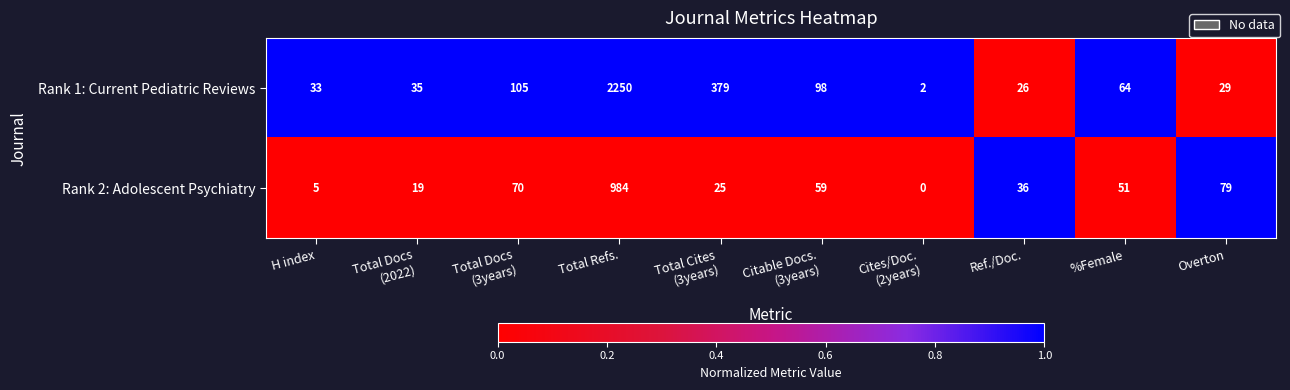

What is the difference between the maximum and minimum values in the Rank 1: Current Pediatric Reviews series?

2248